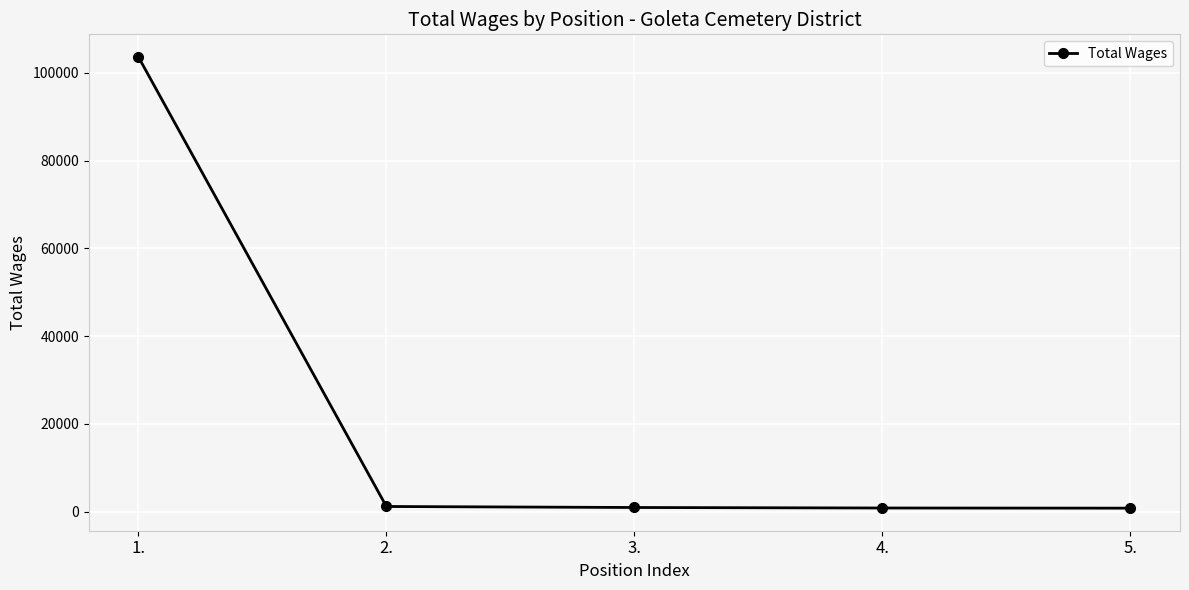

What is the sum of all values?

107314